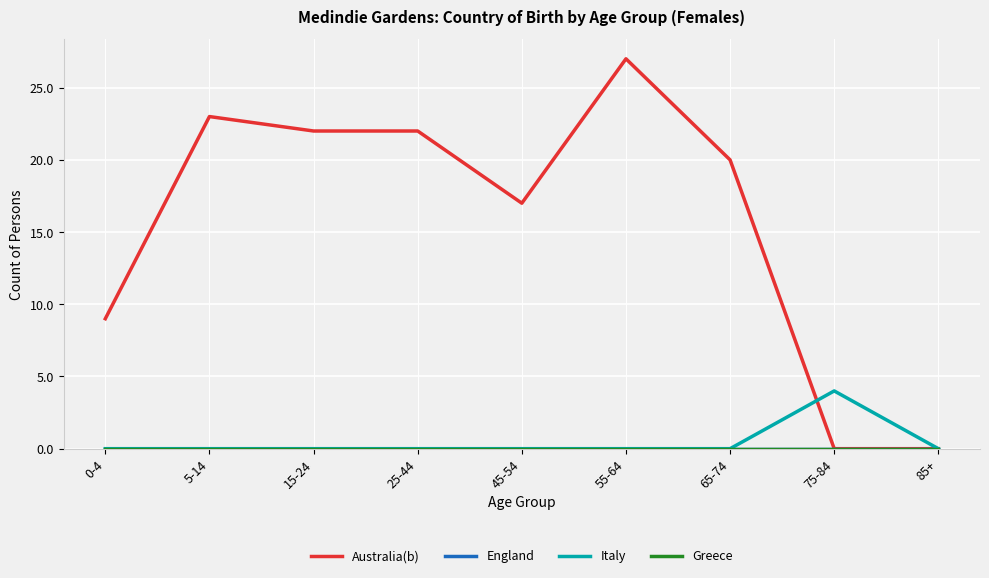

Reading left to right, transcribe all the data shown in this chart.

Australia(b): 9	23	22	22	17	27	20	0	0
England: 0	0	0	0	0	0	0	0	0
Italy: 0	0	0	0	0	0	0	4	0
Greece: 0	0	0	0	0	0	0	0	0